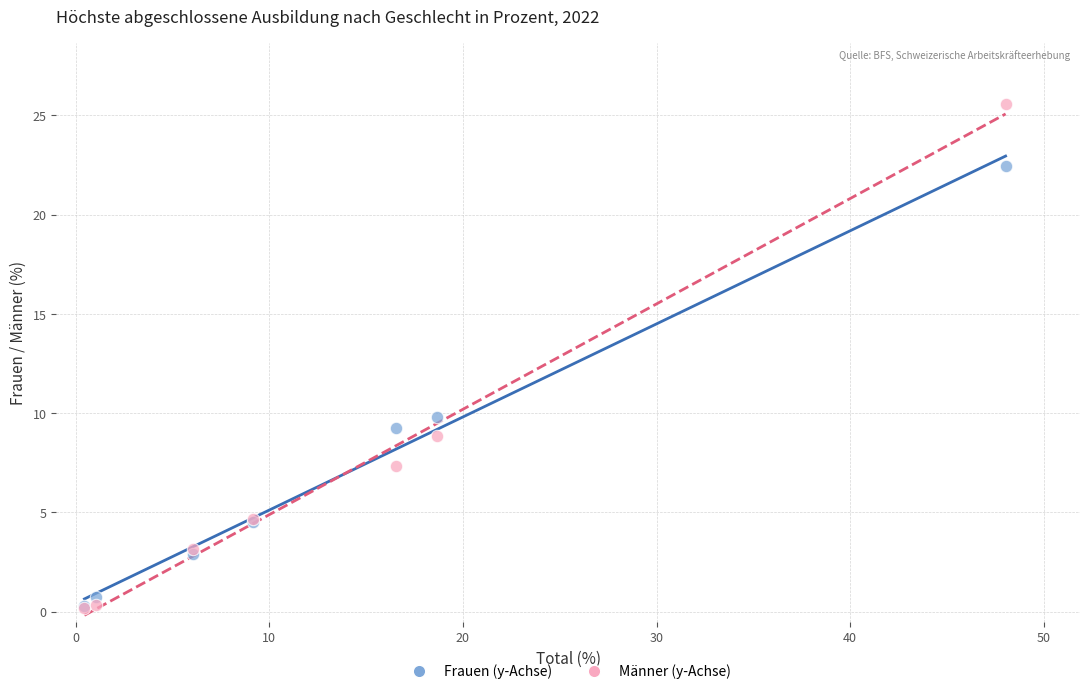

Across all series, what Y value is closest to 12?

9.8